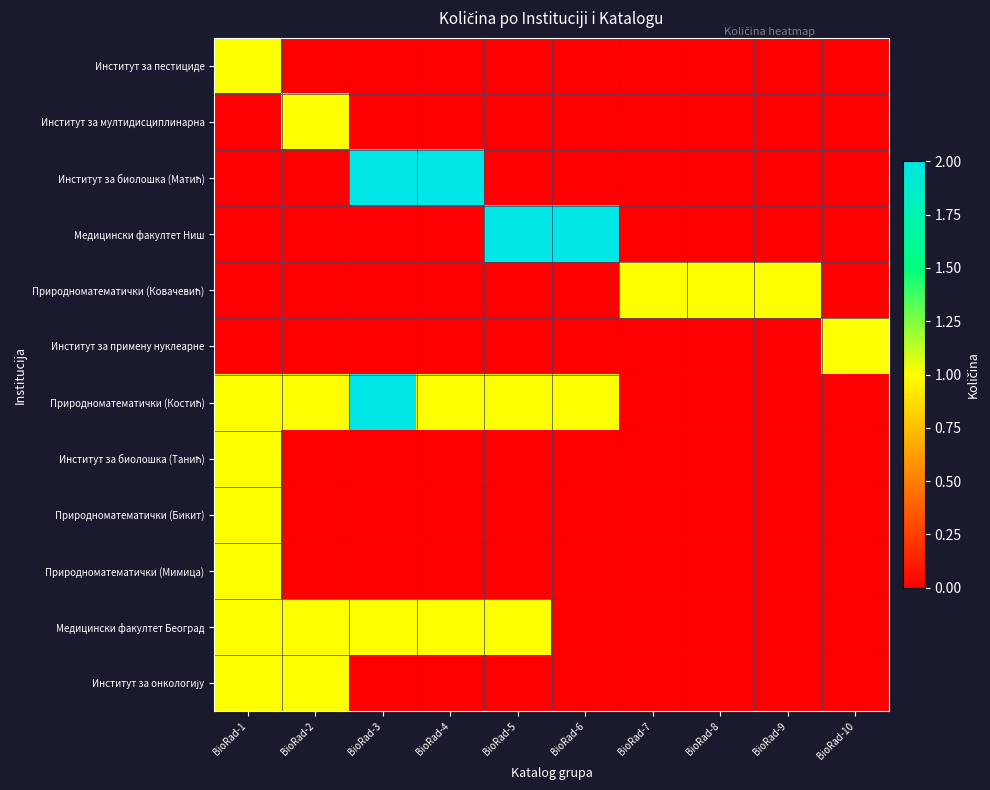

Count the number of categories in the chart.

10